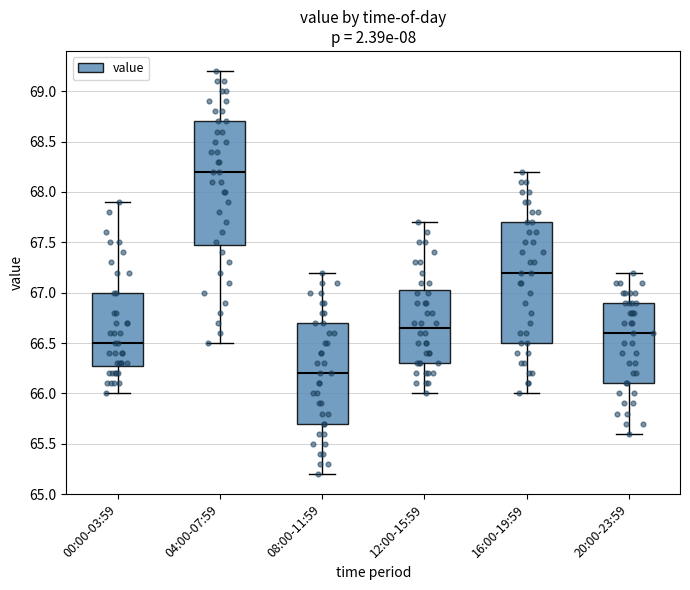

Reading left to right, transcribe this box plot: for each box, give where its median line is, the range the box spans, and where its two whiskers end, as read against the y-axis. The values are not printed on the chart, so give them approximately, as read against the axis.

00:00-03:59: median 66.50, box 66.30 to 67.00, whiskers 66.00 to 67.90
04:00-07:59: median 68.20, box 67.50 to 68.70, whiskers 66.50 to 69.20
08:00-11:59: median 66.20, box 65.70 to 66.70, whiskers 65.20 to 67.20
12:00-15:59: median 66.65, box 66.30 to 67.05, whiskers 66.00 to 67.70
16:00-19:59: median 67.20, box 66.50 to 67.70, whiskers 66.00 to 68.20
20:00-23:59: median 66.60, box 66.10 to 66.90, whiskers 65.60 to 67.20